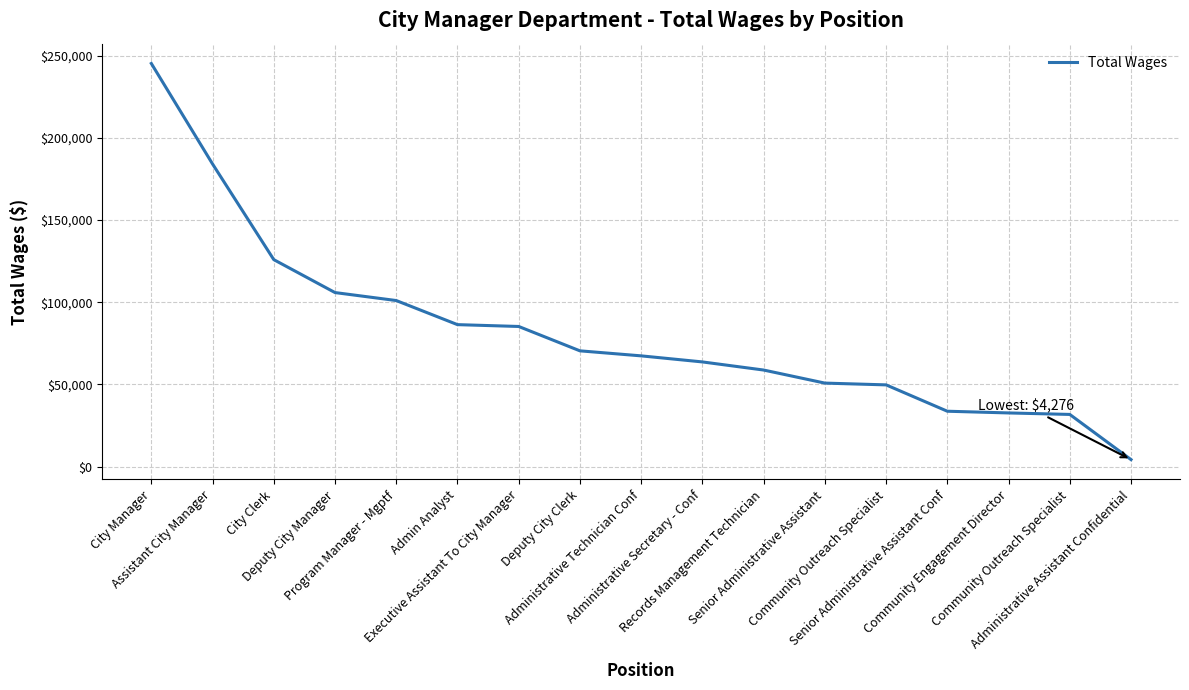

Approximately how many times larger is the value at Admin Analyst compared to Program Manager - Mgptf?

0.9